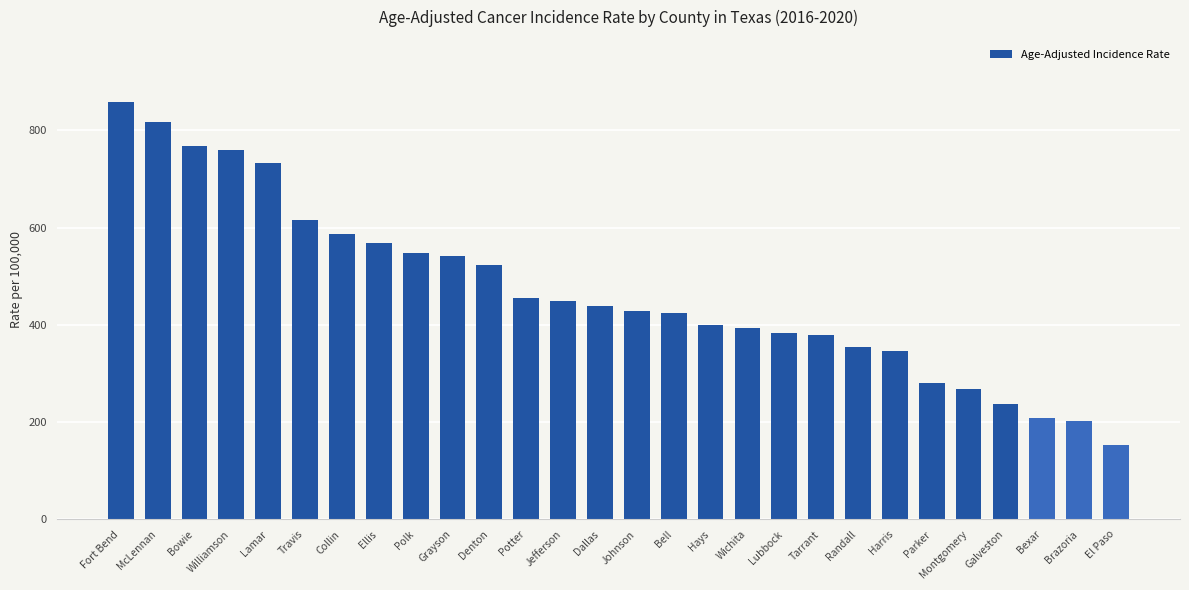

Reading left to right, extract all data points from this chart.

Fort Bend=857.2	McLennan=816.5	Bowie=766.6	Williamson=759.0	Lamar=733.5	Travis=616.4	Collin=587.4	Ellis=568.3	Polk=547.0	Grayson=540.6	Denton=523.2	Potter=455.8	Jefferson=449.2	Dallas=439.5	Johnson=428.9	Bell=424.4	Hays=399.8	Wichita=393.0	Lubbock=383.0	Tarrant=379.0	Randall=355.1	Harris=345.4	Parker=280.8	Montgomery=267.0	Galveston=238.2	Bexar=209.0	Brazoria=203.0	El Paso=152.7